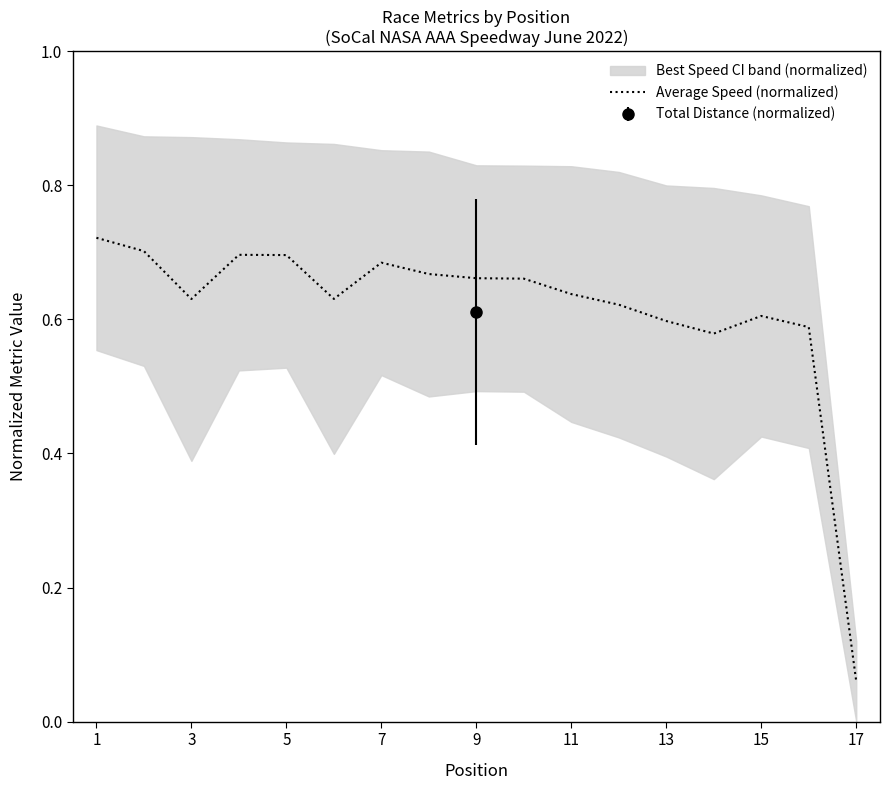

The value of Average Speed (normalized) at 13 is 0.6. True or false?

True